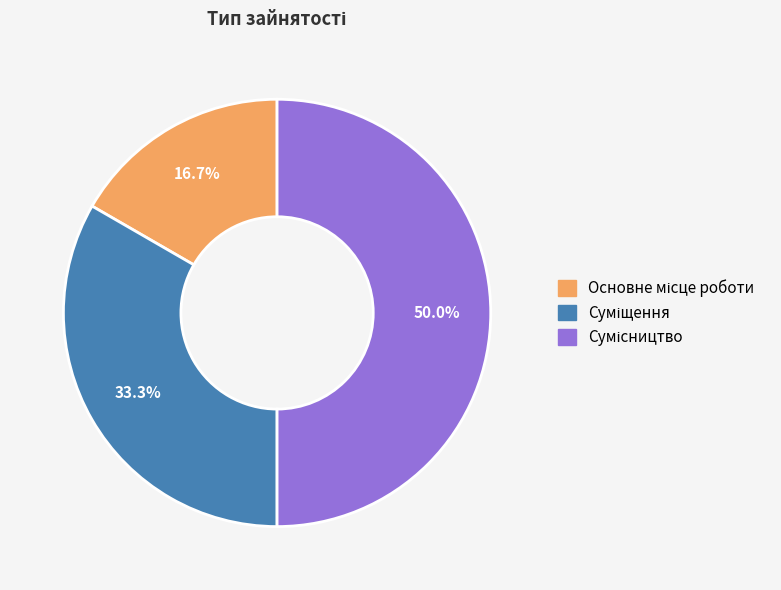

How many segments does this pie chart have?

3